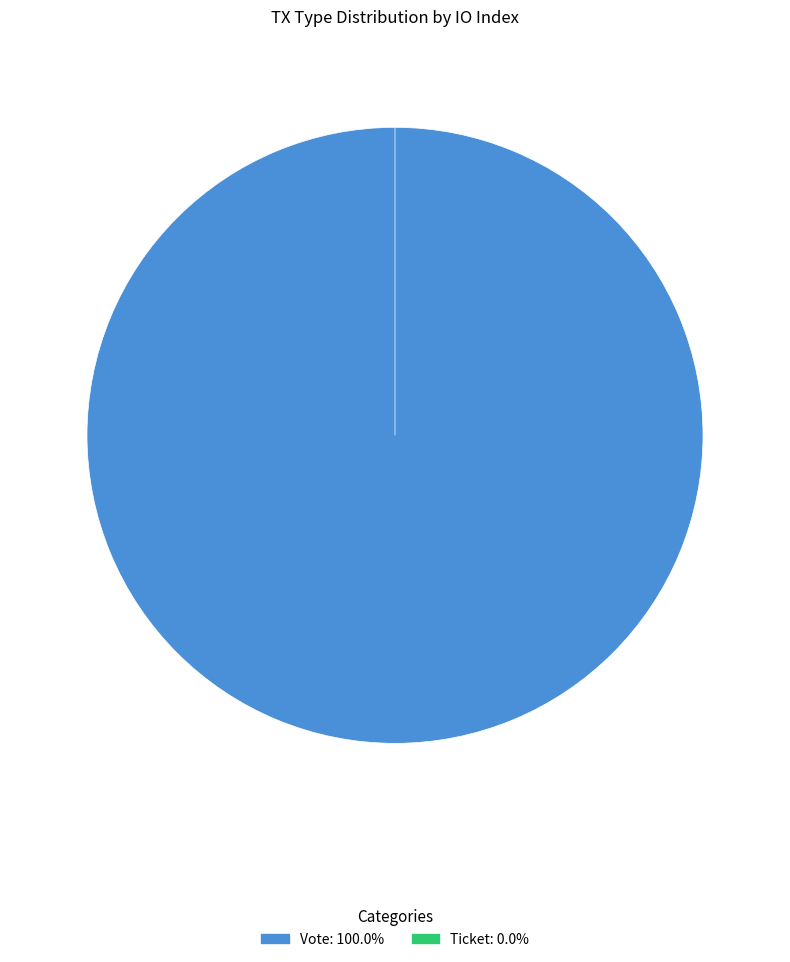

Does Vote (io_index=1) represent more than half of the total?

Yes